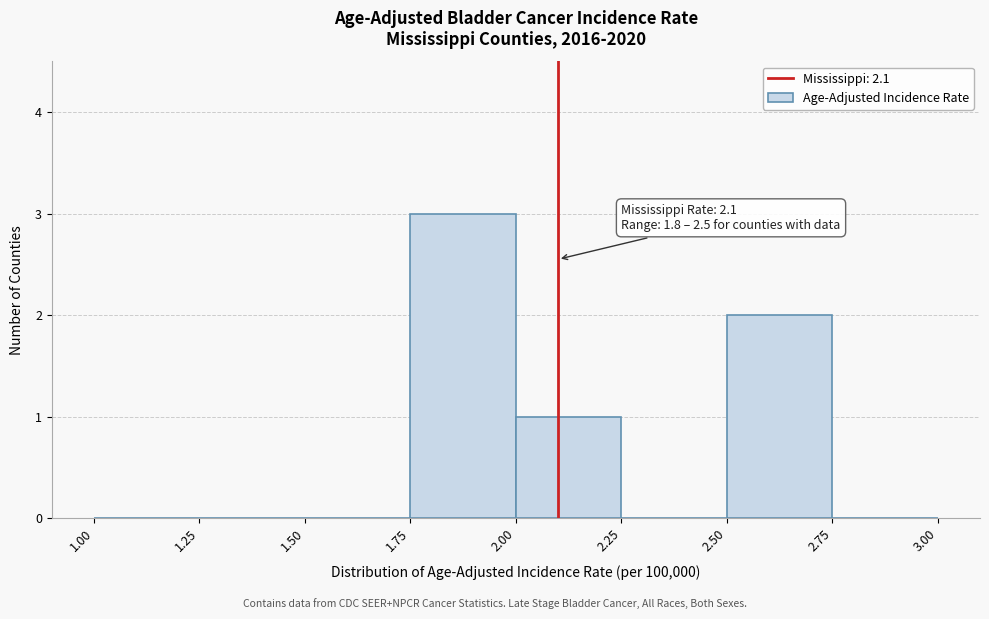

Which range on the x-axis has the tallest bar?

1.75 to 2.00